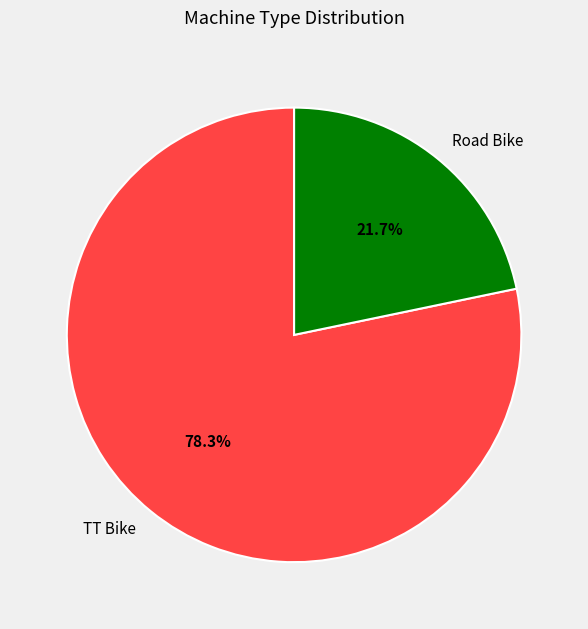

The TT Bike slice represents 78% of the pie. True or false?

True